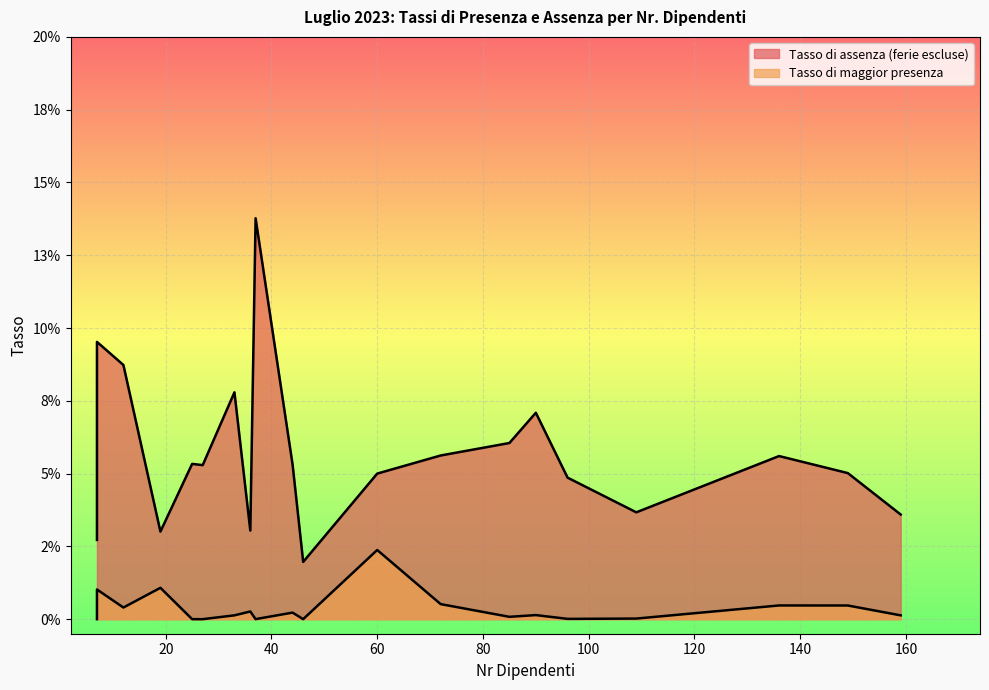

The Tasso di maggior presenza series shows 0.0 at 12. True or false?

False